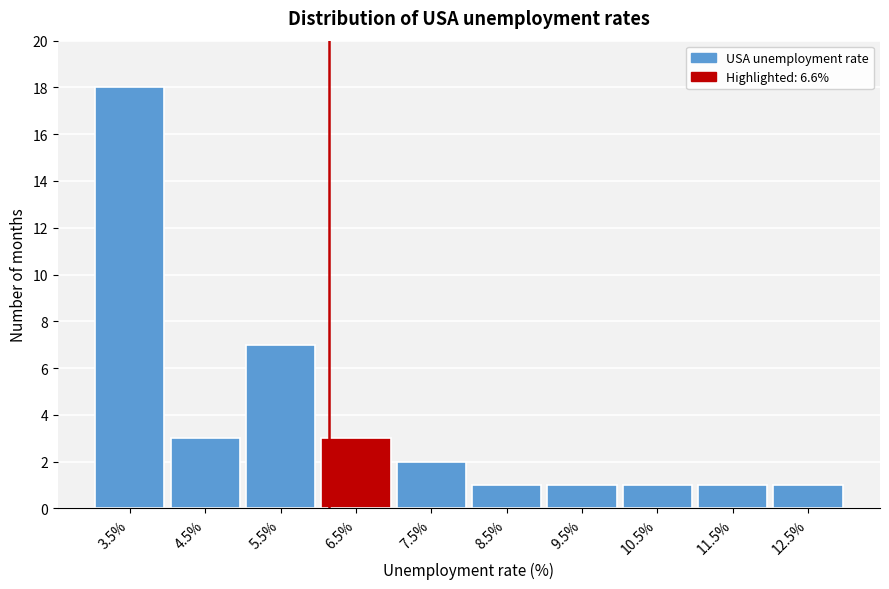

Reading left to right, list all the values displayed in this chart.

3.5%=18	4.5%=3	5.5%=7	6.5%=3	7.5%=2	8.5%=1	9.5%=1	10.5%=1	11.5%=1	12.5%=1